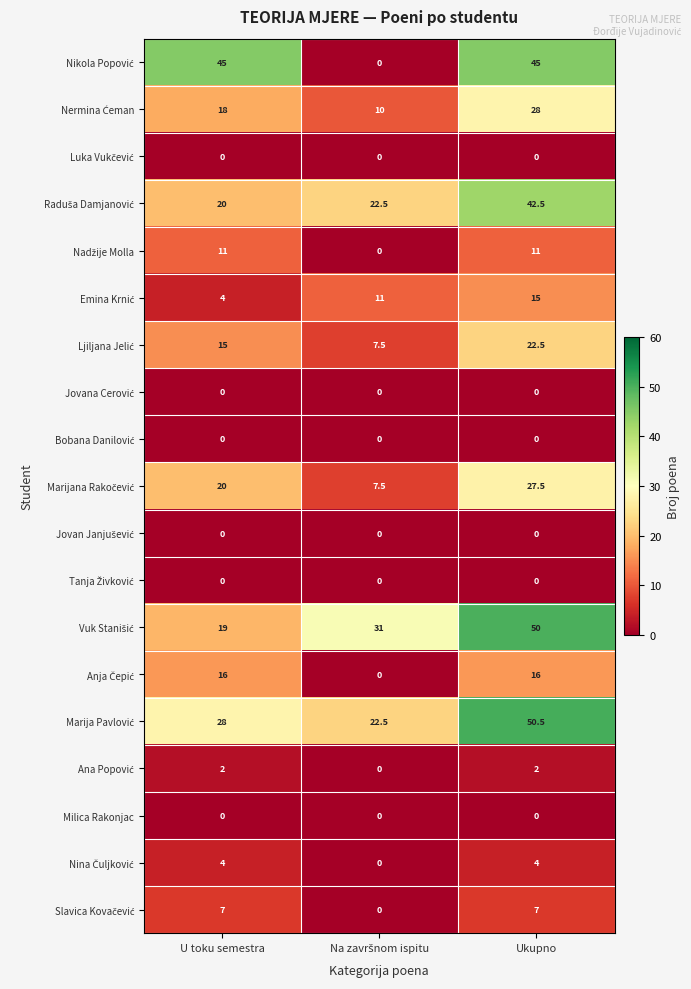

What is the difference between the highest and lowest values at U toku semestra?

45.0